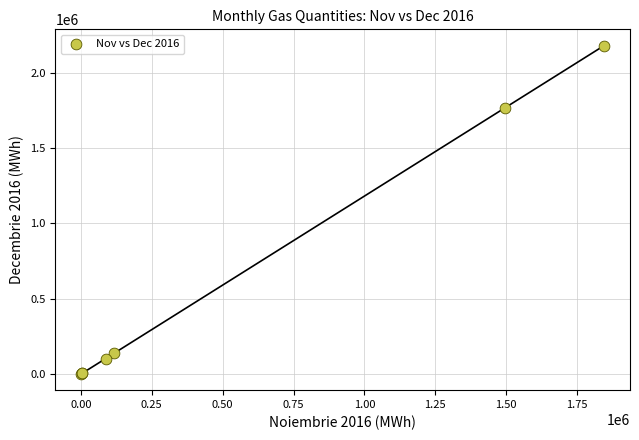

What Y value in the scatter plot is closest to 1090874?

1767574.7